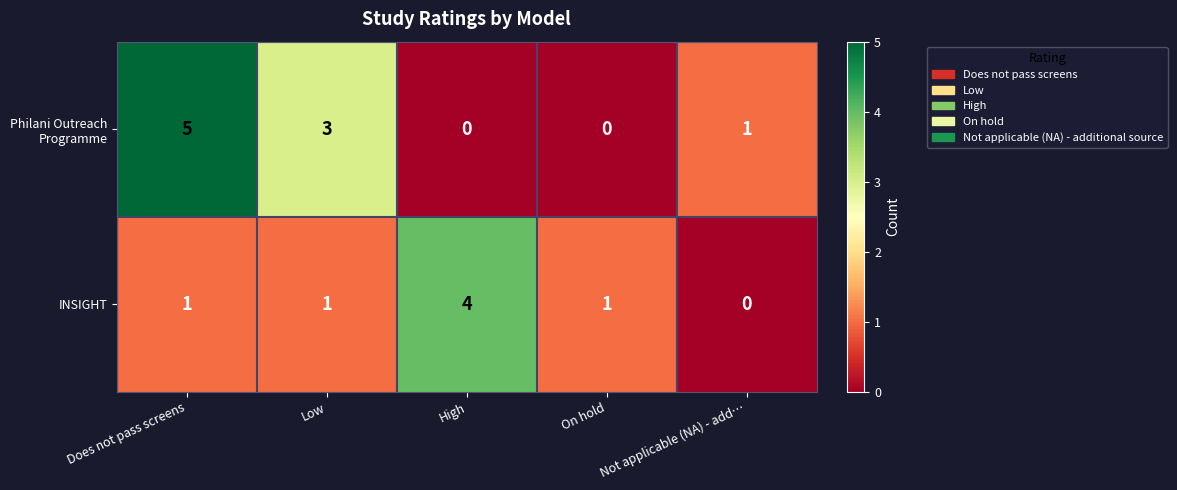

At which category is the sum across all series the highest?

Does not pass screens